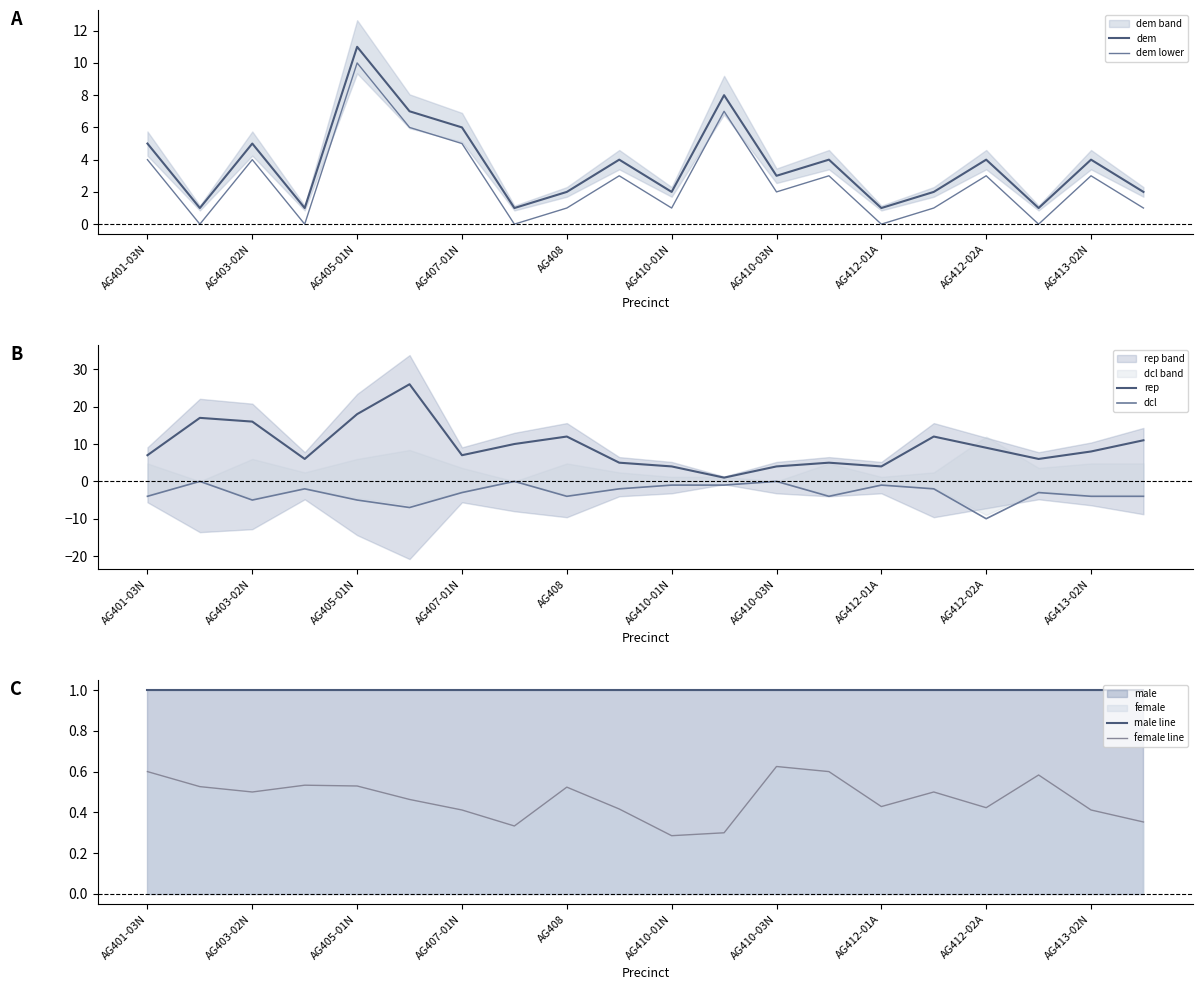

What is the lowest value of the male line series?

1.0